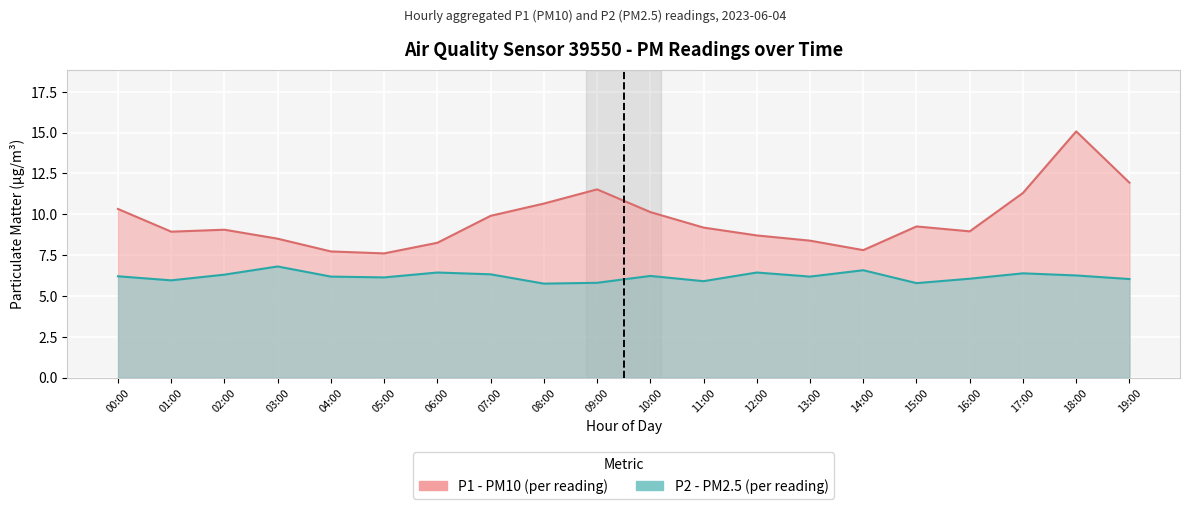

Read the P2 value at 10:00.

6.2